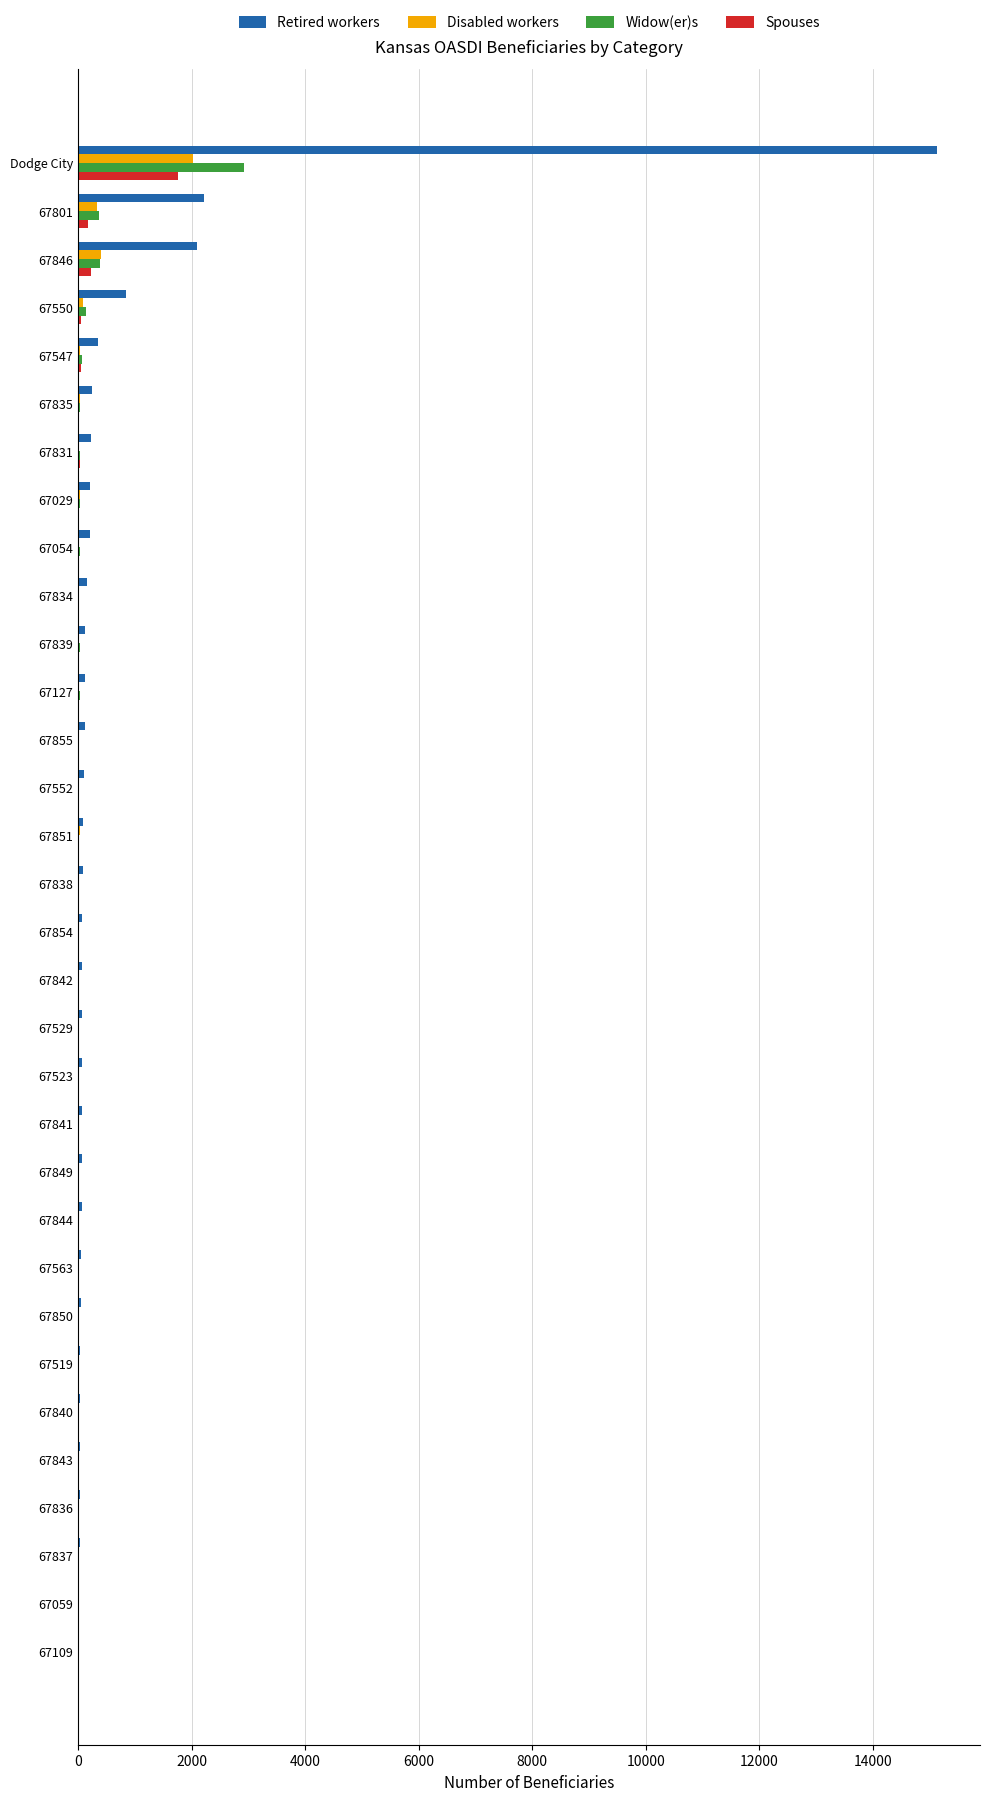

The Retired workers series shows 40 at 67519. True or false?

True